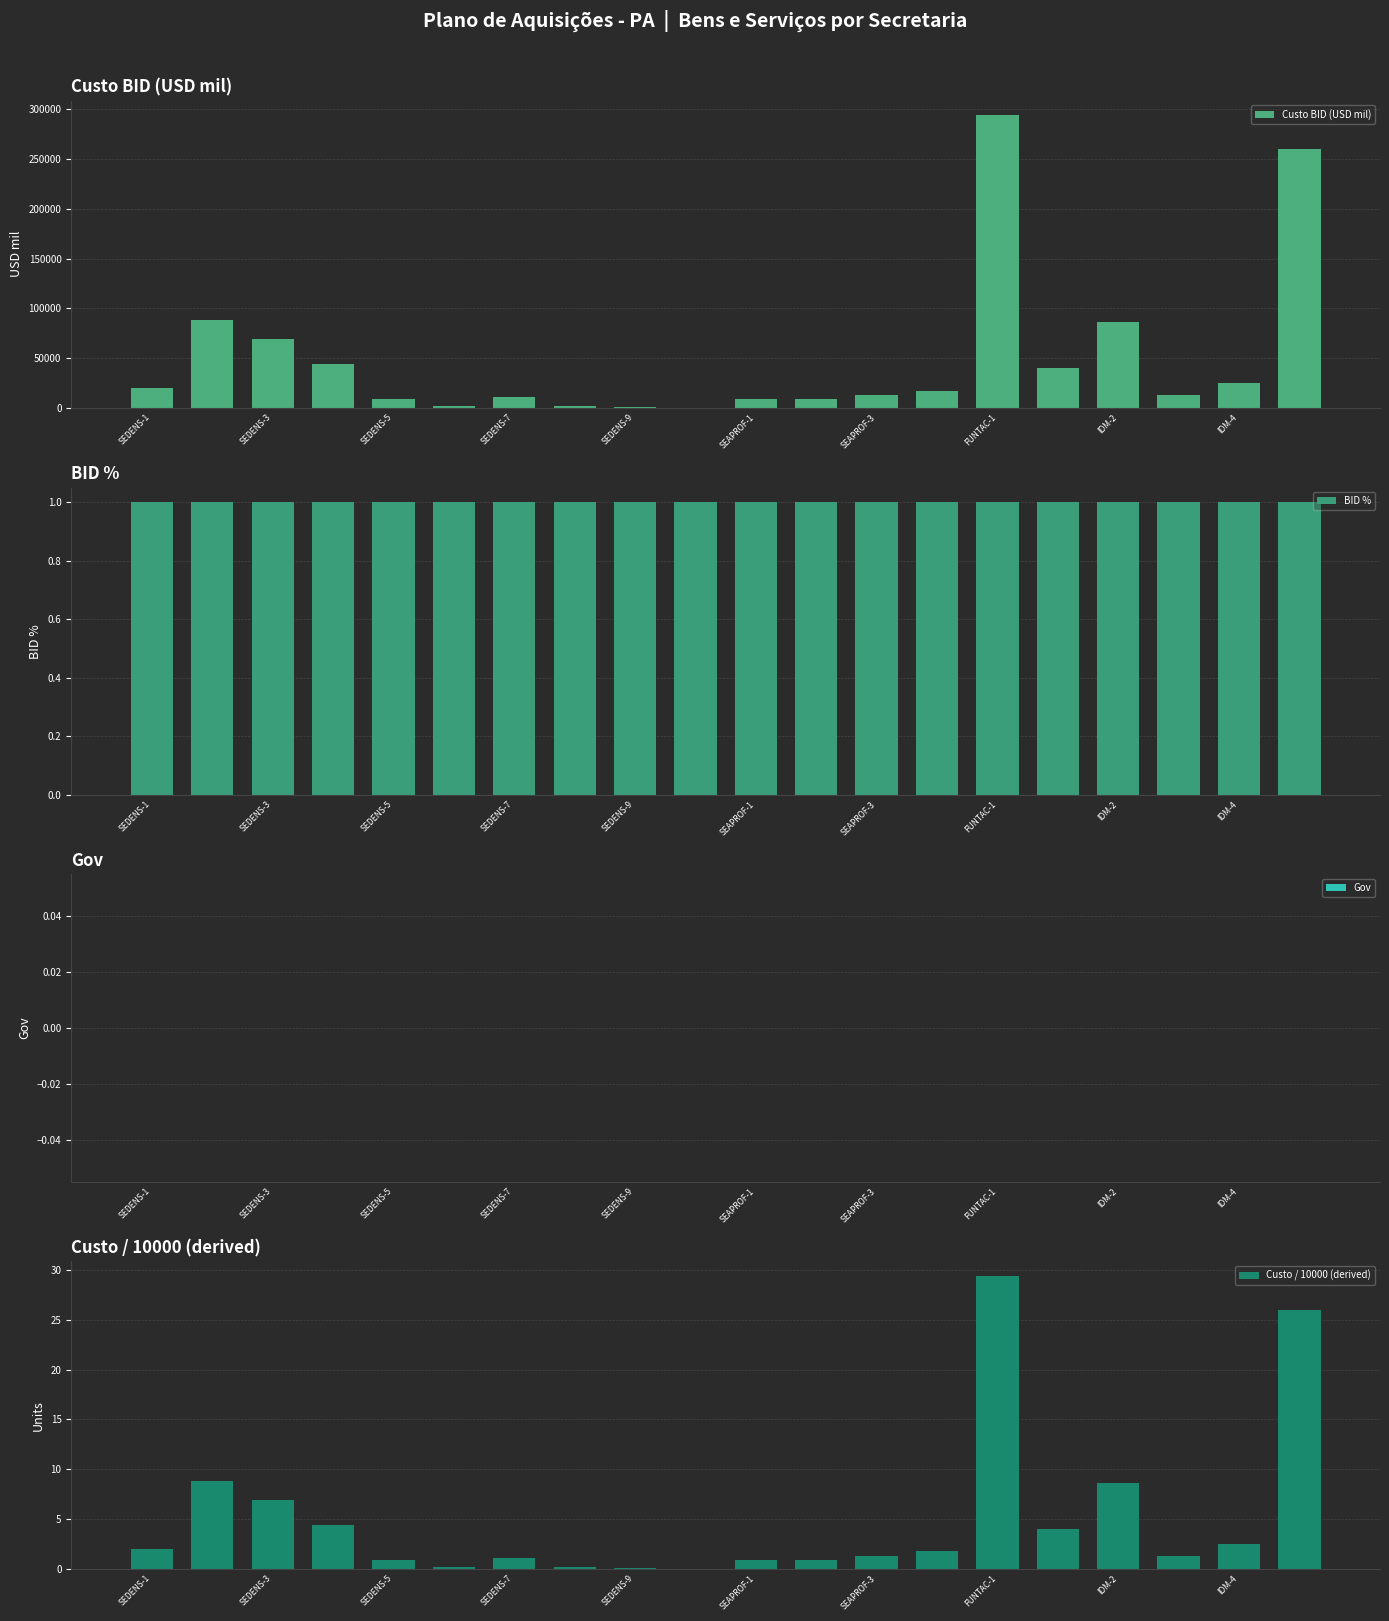

The value of Custo BID (USD mil) at SEDENS-7 is 10572.7. True or false?

True